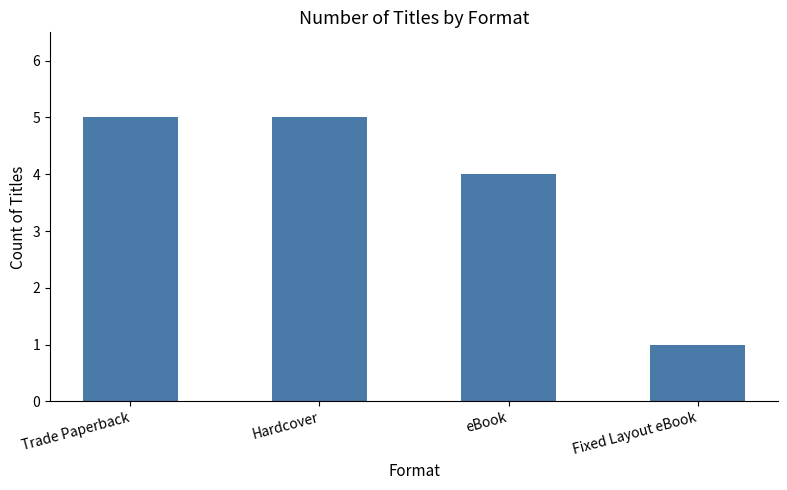

What is the average value?

4